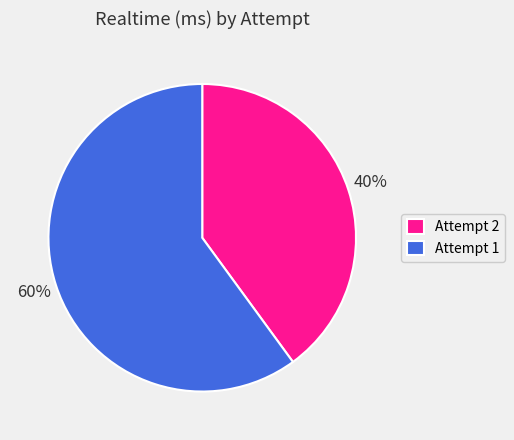

What is the smallest slice in the pie chart?

Attempt 2